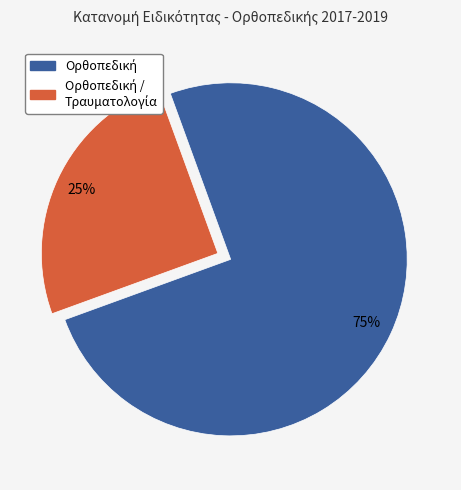

To the nearest percent, what is the average slice percentage?

50%